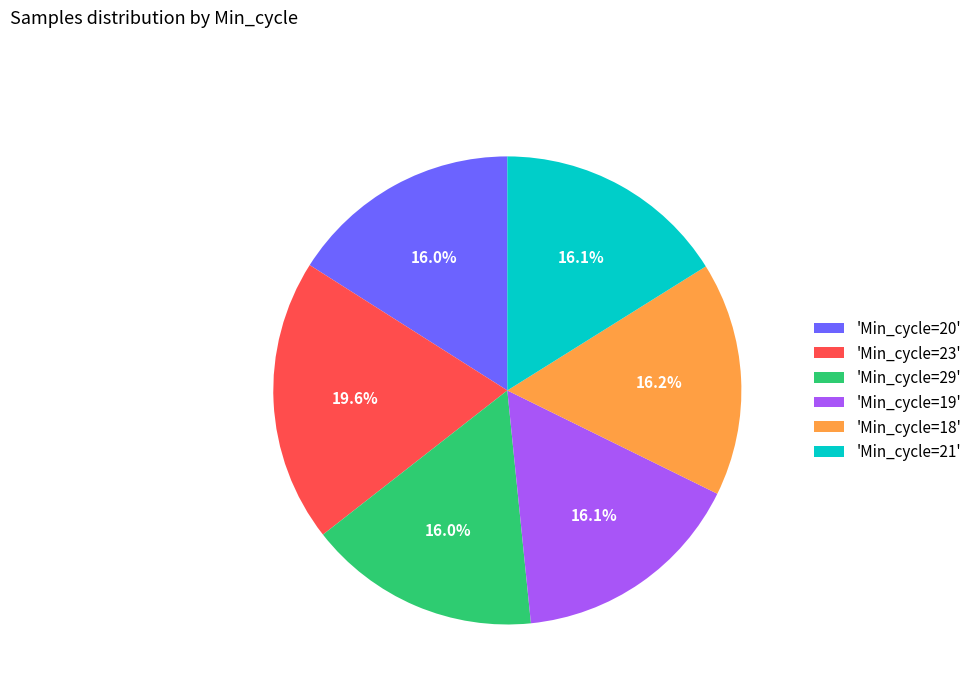

Count the number of slices in the pie.

6